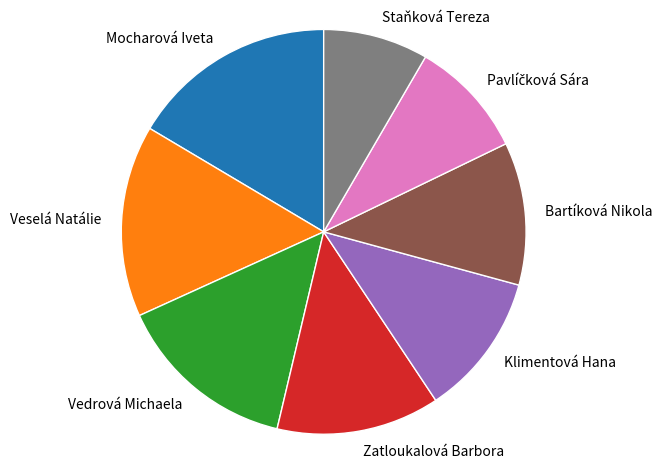

Between Mocharová Iveta and Zatloukalová Barbora, which is larger?

Mocharová Iveta